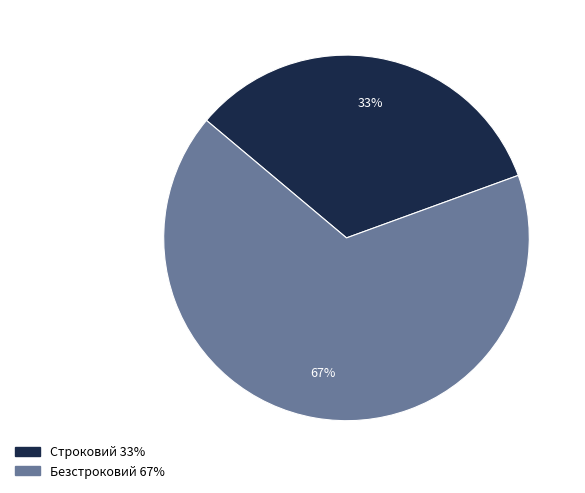

Is it true that Строковий is 33% of the pie?

True